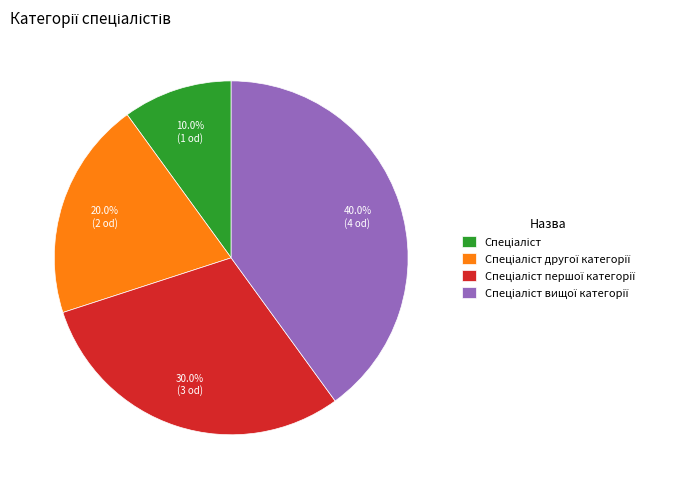

Is there a majority slice in this chart?

No